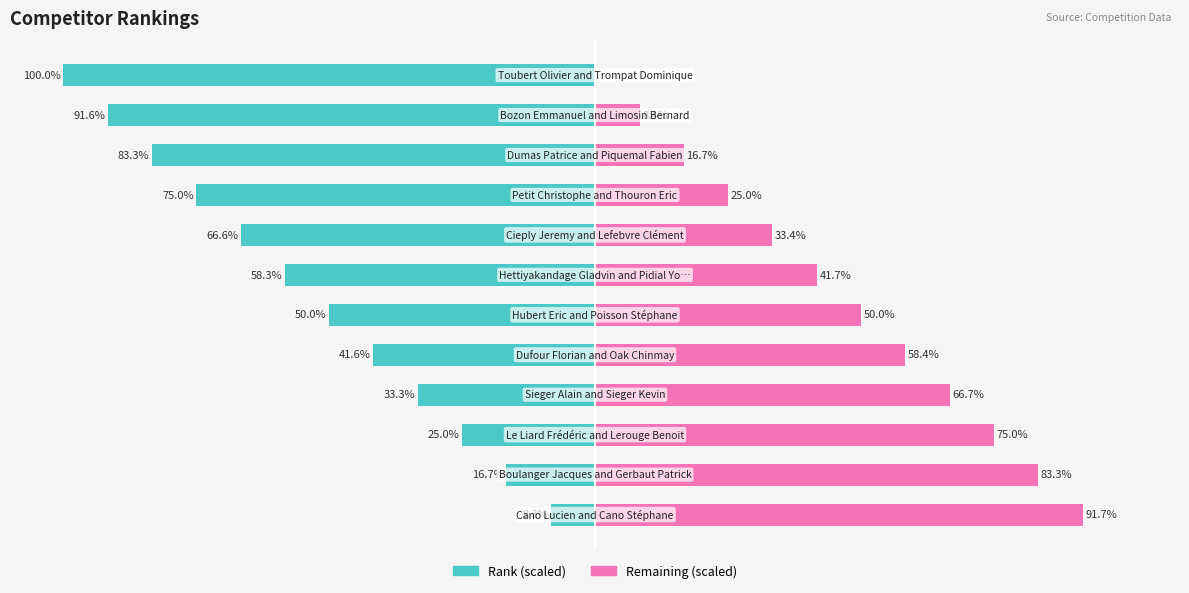

The Rank (scaled) series shows -6.0 at −75. True or false?

False